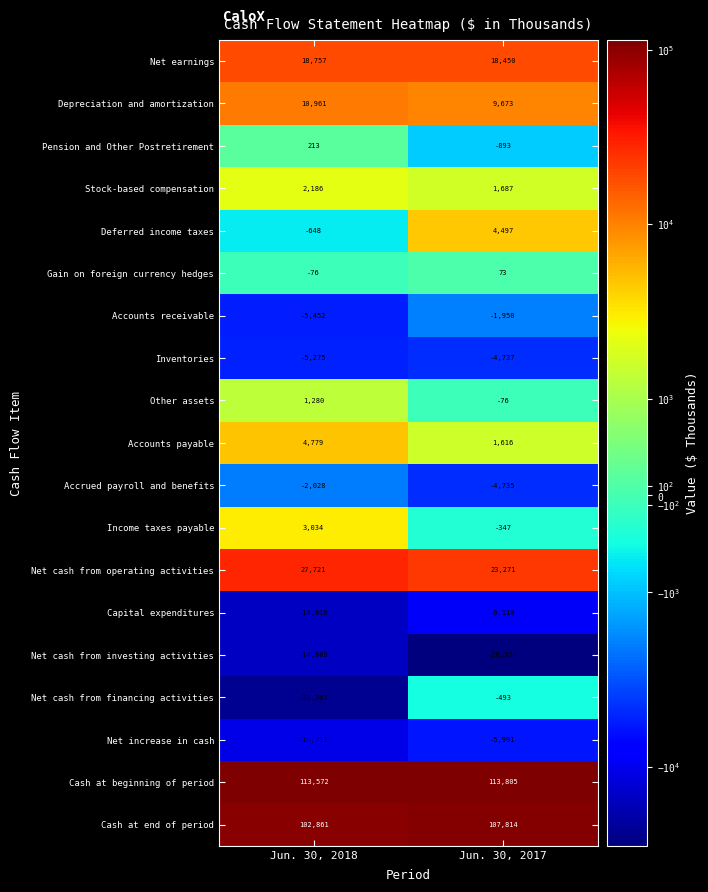

What is the total value across all series at Jun. 30, 2017?

224180